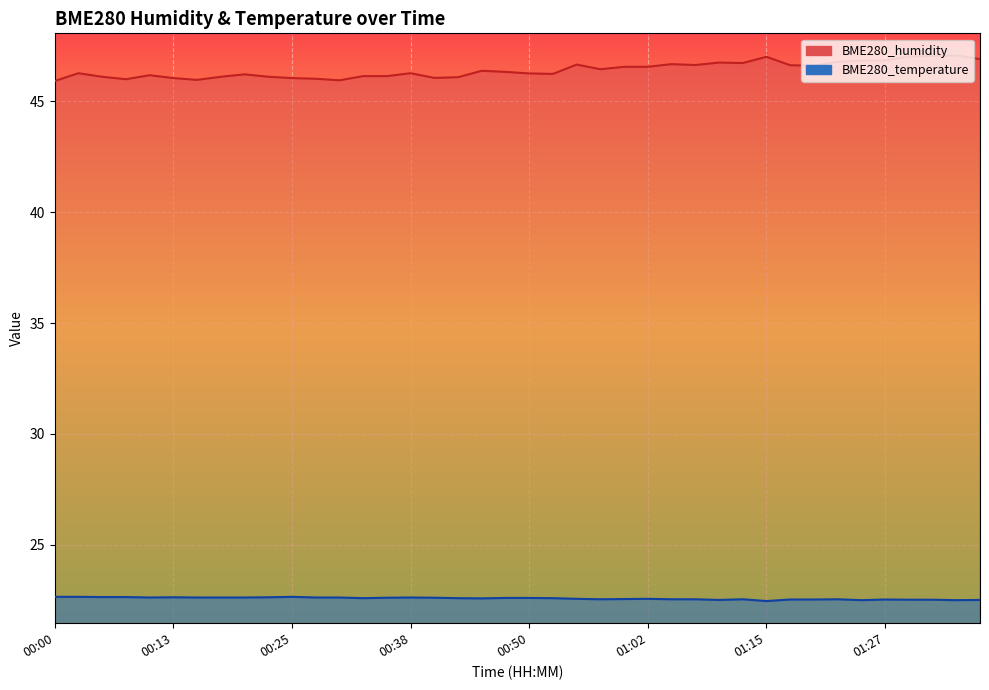

At 00:00, list the series in order from smallest to largest.

BME280_temperature, BME280_humidity